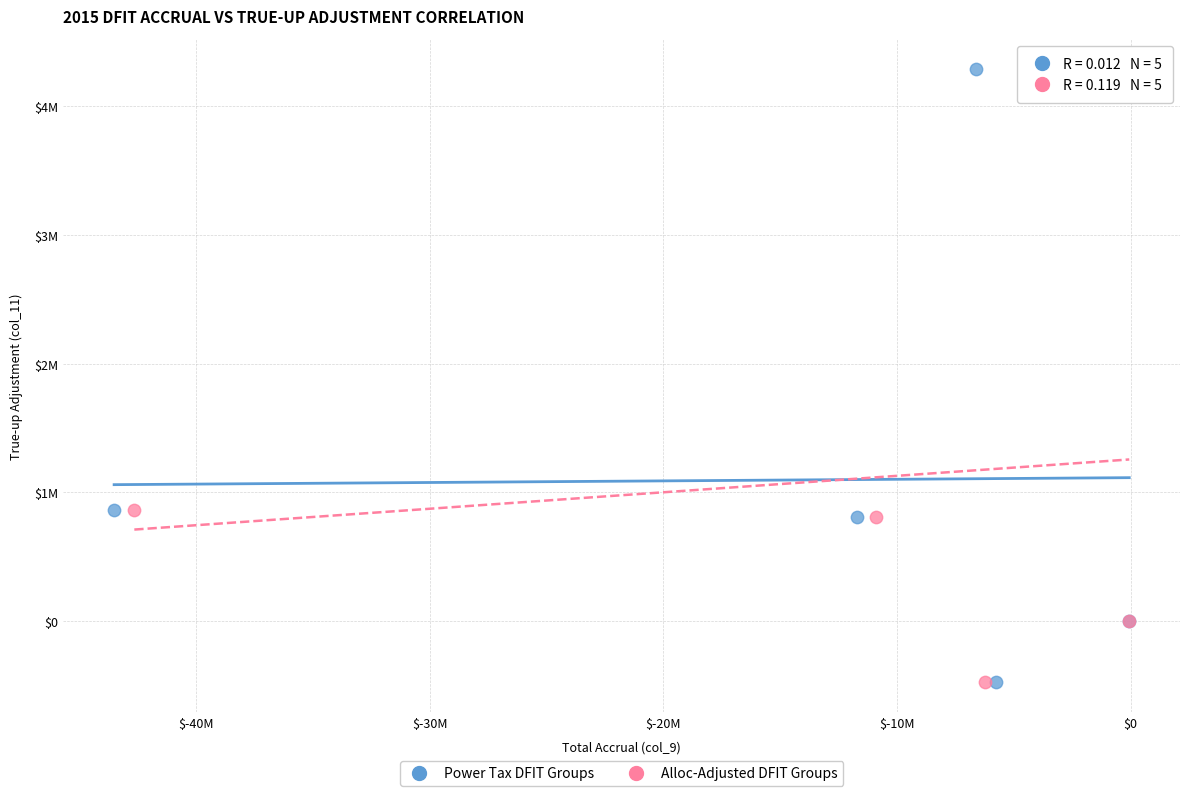

What are all the series names shown in the legend?

Power Tax DFIT Groups, Alloc-Adjusted DFIT Groups